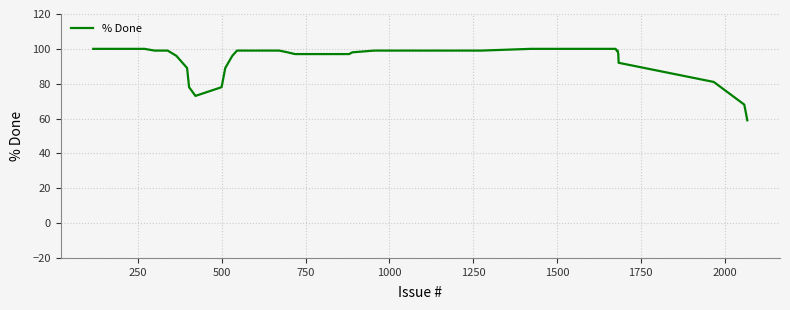

What is the maximum value shown in the chart?

100